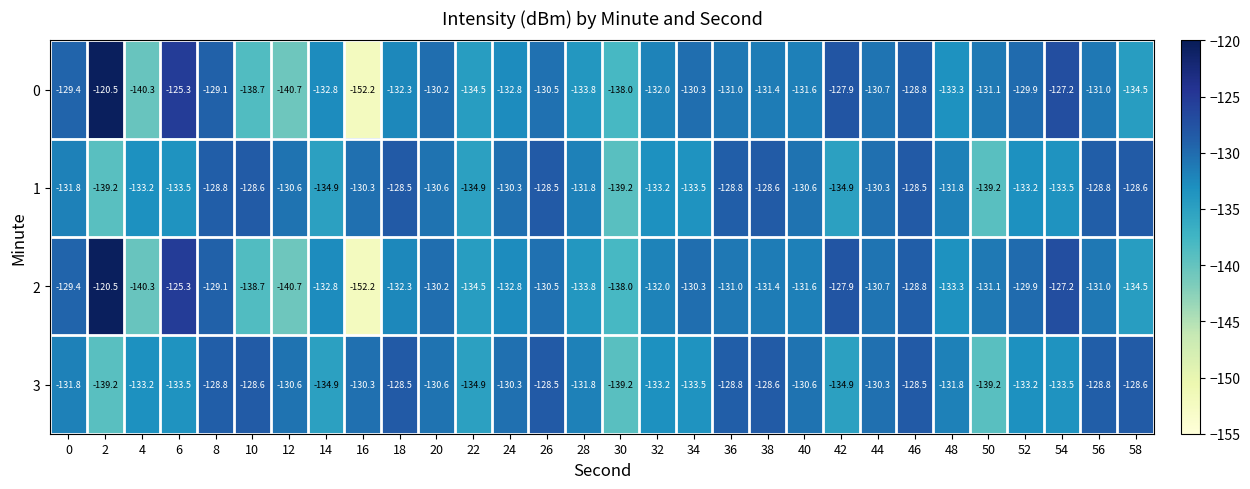

What is the average value of the 0 series?

-132.4